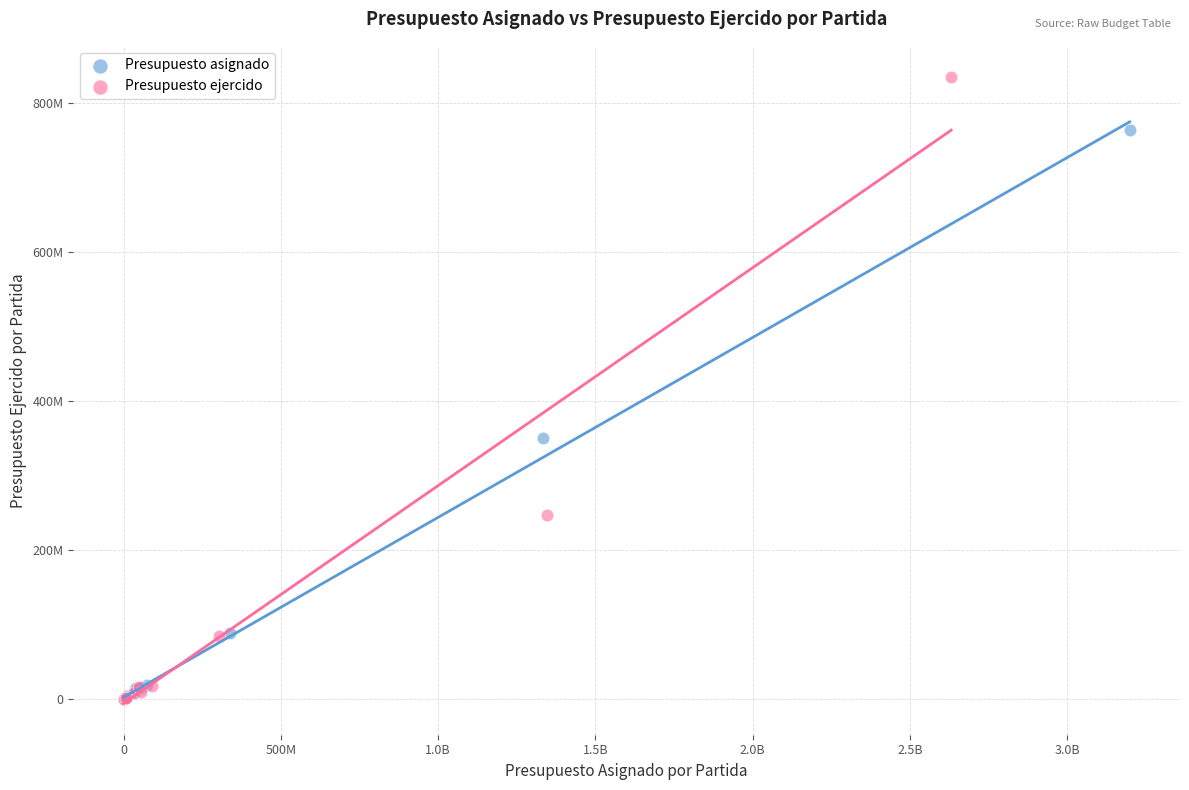

What are all the series names shown in the legend?

Presupuesto asignado, Presupuesto ejercido